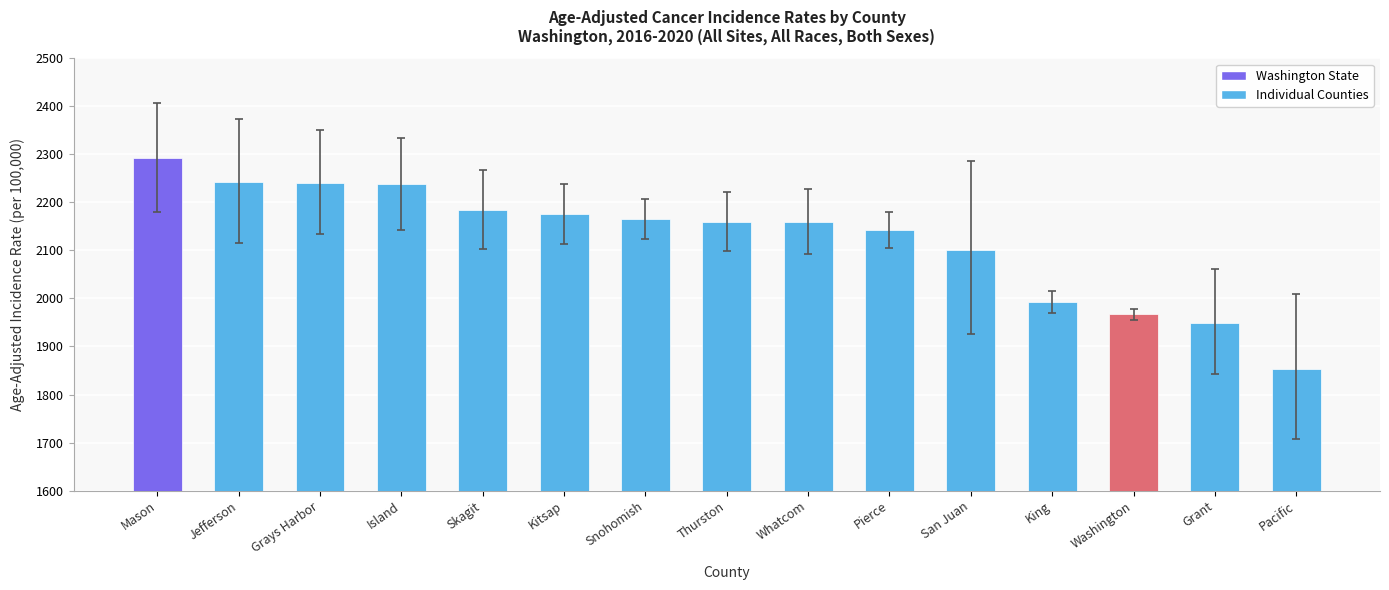

Approximately how many times larger is the value at Whatcom compared to San Juan?

1.0